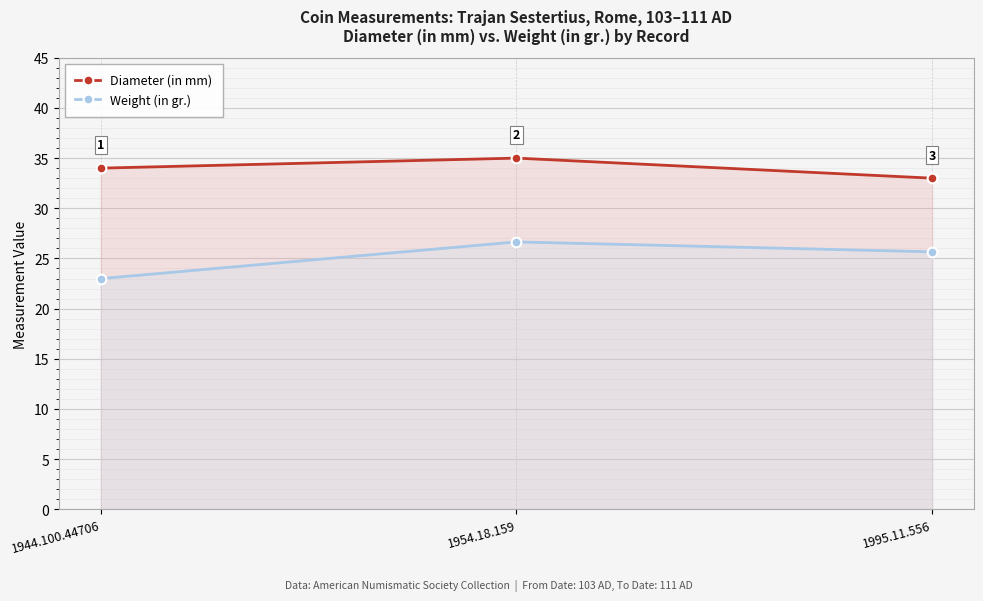

Rank the categories by Weight (in gr.) value from lowest to highest.

1944.100.44706, 1995.11.556, 1954.18.159